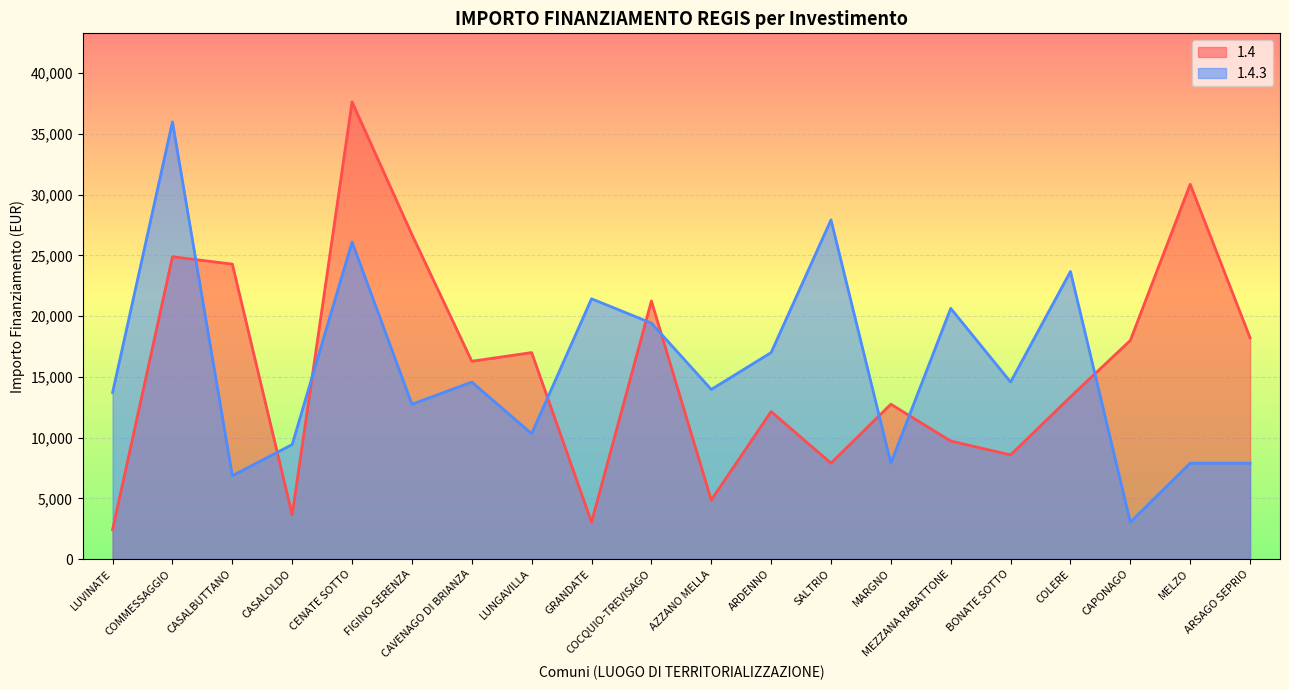

The value of 1.4.3 at BONATE SOTTO is 14568. True or false?

True